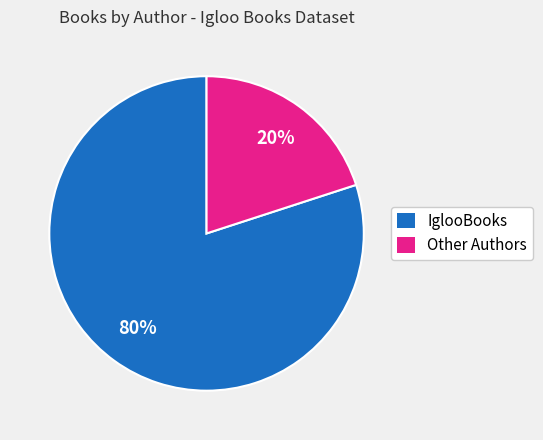

To the nearest percent, what is the average slice percentage?

50%